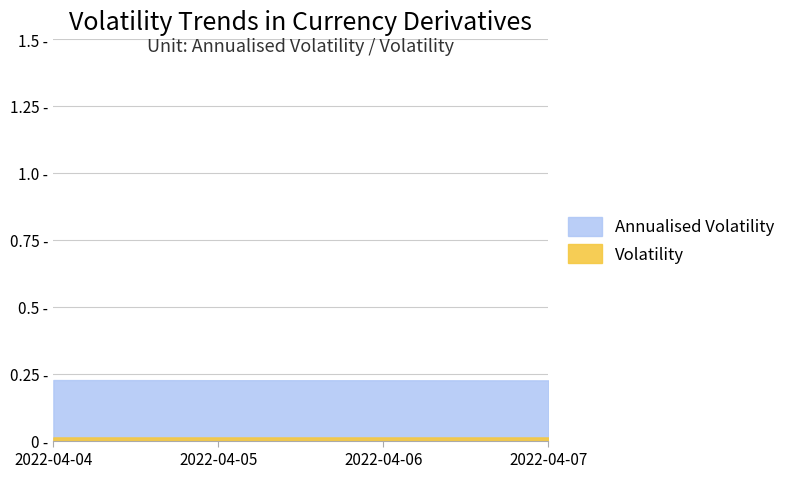

Reading left to right, extract all data points from this chart.

Annualised Volatility: 0.2	0.2	0.2	0.2
Volatility: 0.0	0.0	0.0	0.0